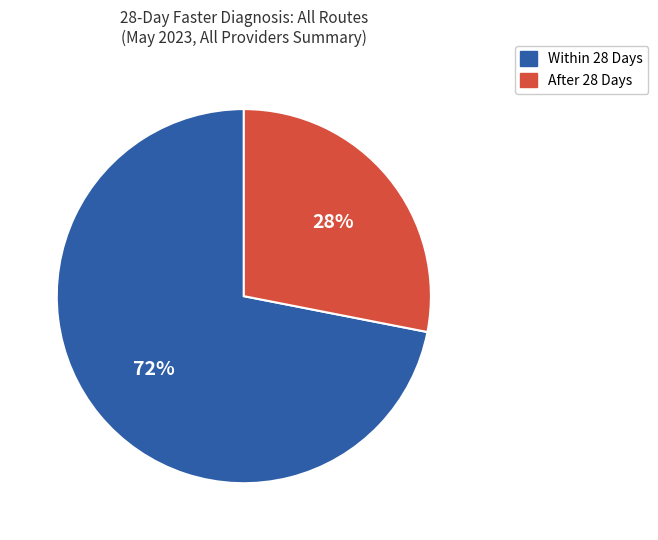

Which category has the biggest portion of the pie?

Within 28 Days